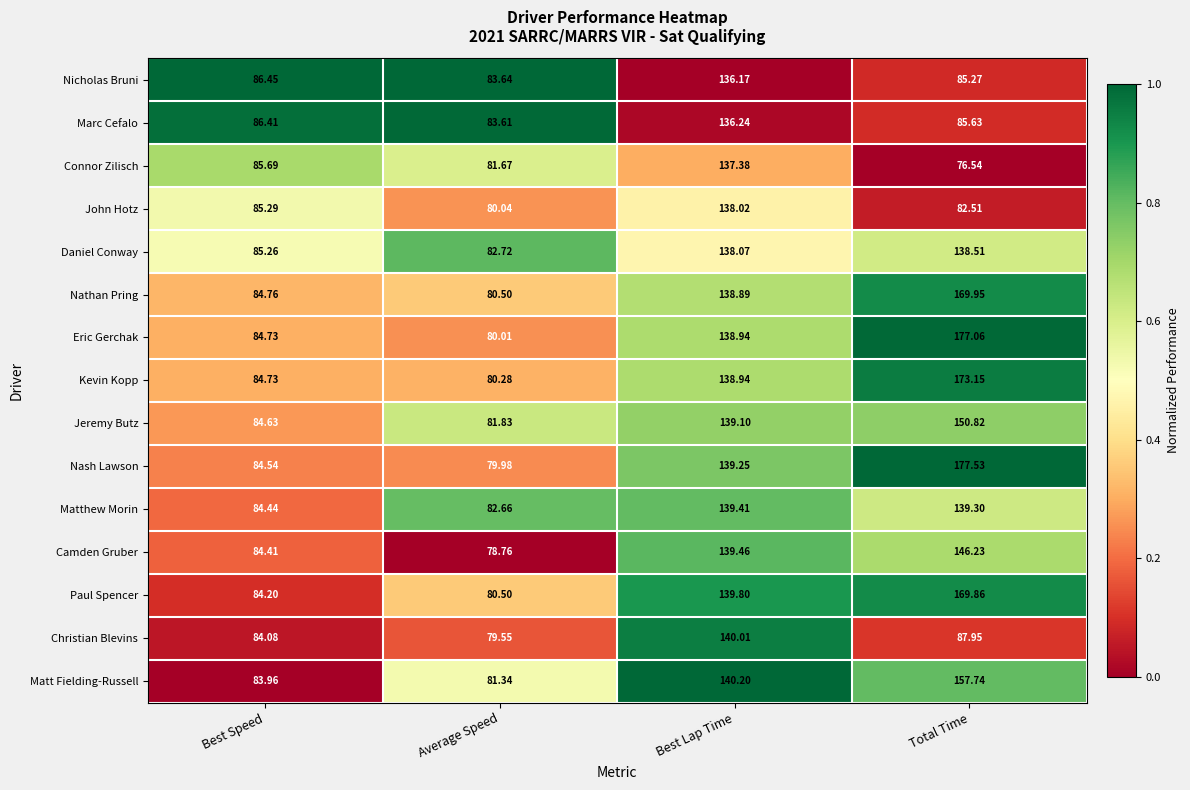

Rank the series by their maximum value, from highest to lowest.

Nash Lawson, Eric Gerchak, Kevin Kopp, Nathan Pring, Paul Spencer, Matt Fielding-Russell, Jeremy Butz, Camden Gruber, Christian Blevins, Matthew Morin, Daniel Conway, John Hotz, Connor Zilisch, Marc Cefalo, Nicholas Bruni